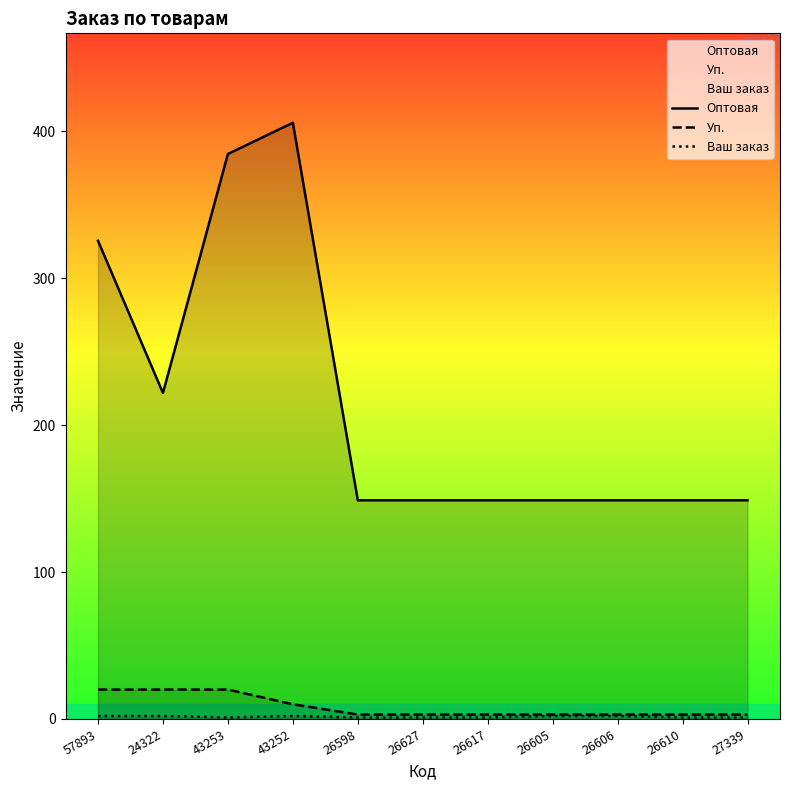

Between 26598 and 26610, which is larger?

26598